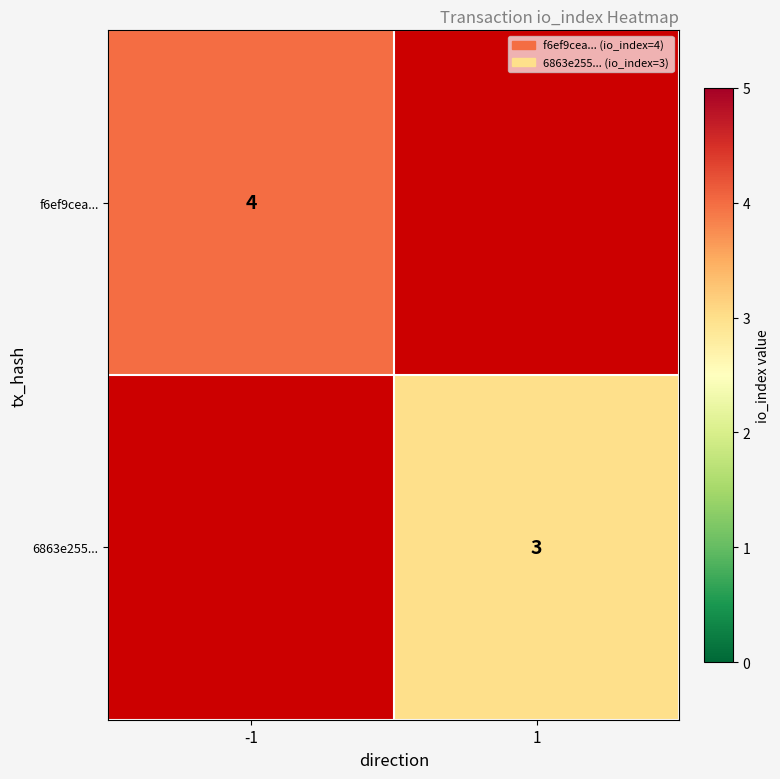

Count the number of data series in this chart.

2